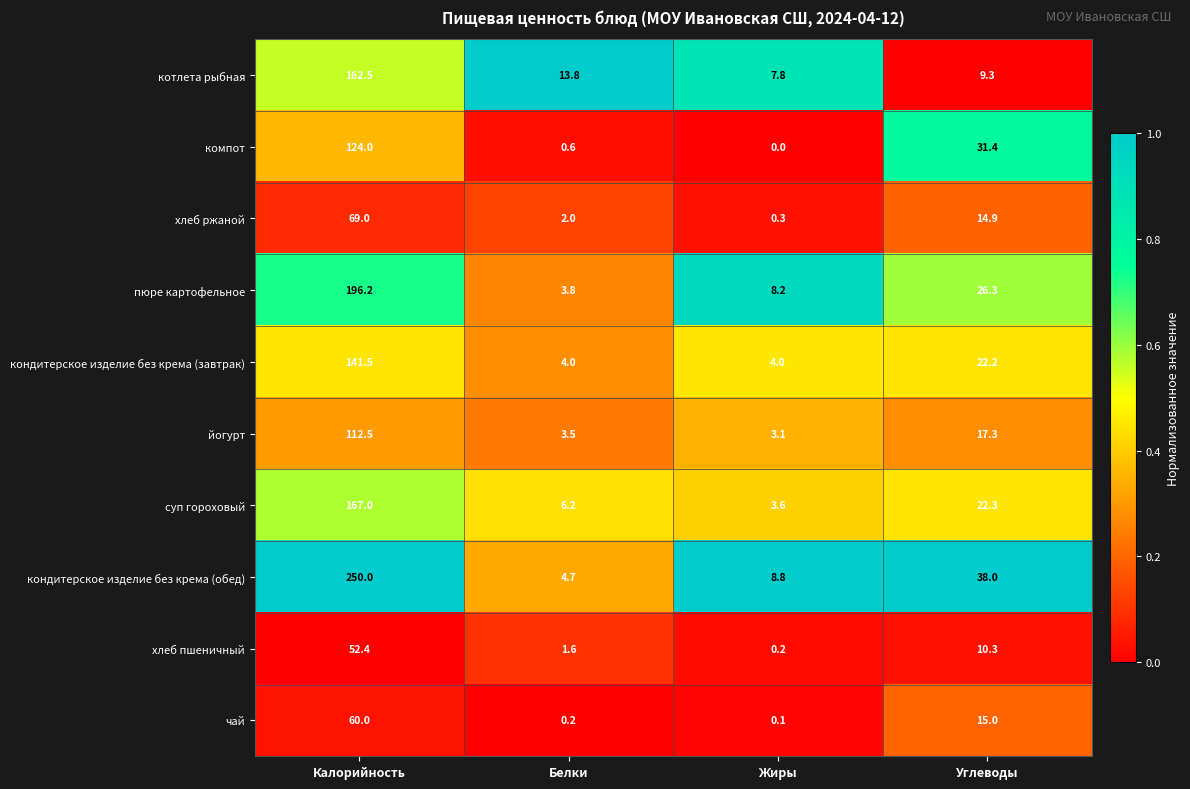

At which label does кондитерское изделие без крема (обед) first exceed 38?

Калорийность